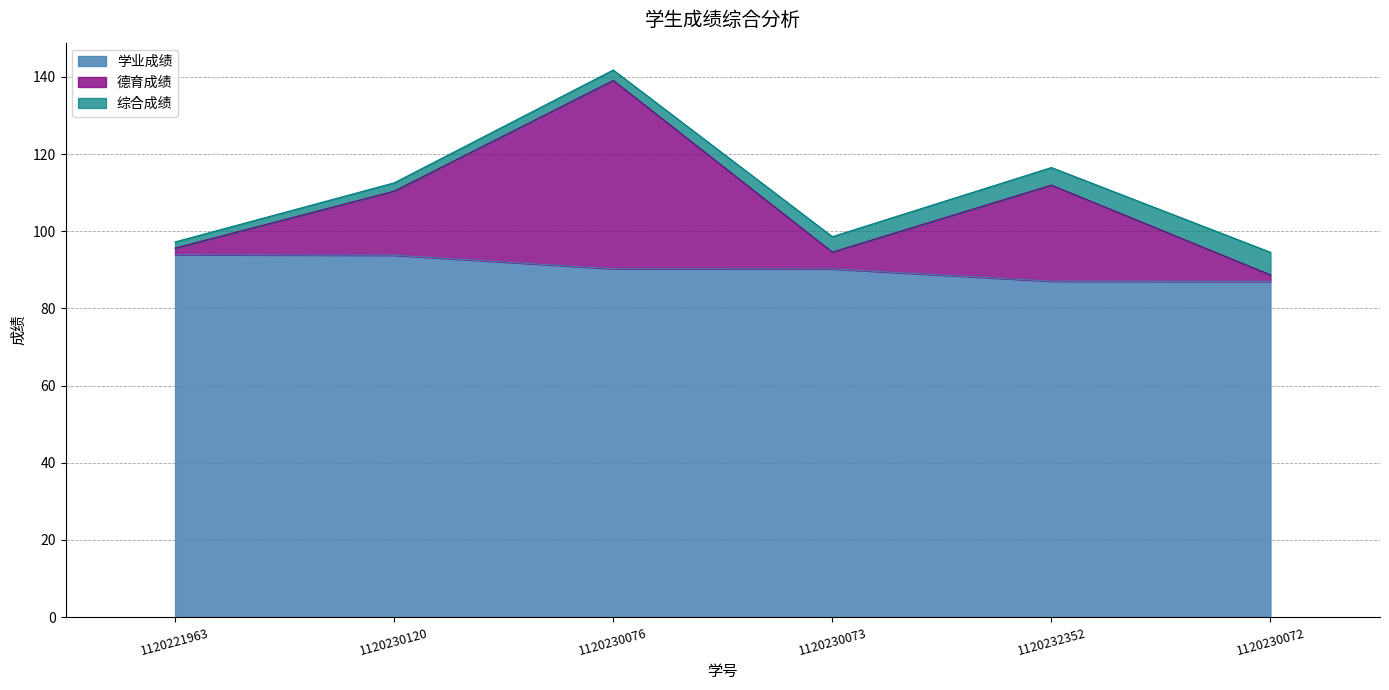

Which has a higher value, 1120232352 or 1120221963?

1120221963